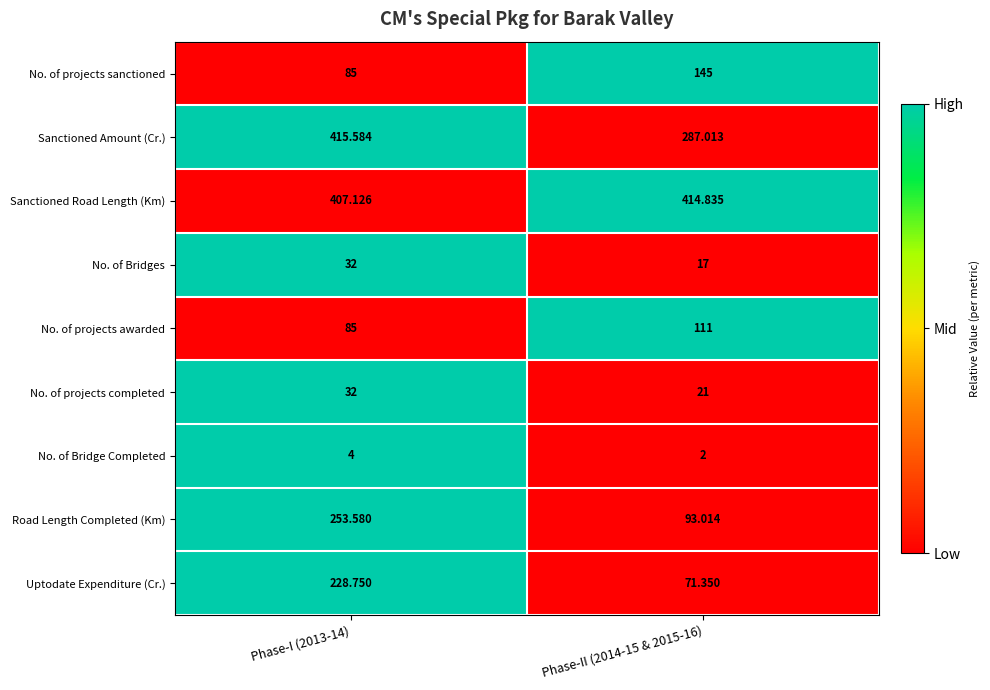

Which series has the widest spread of values?

Road Length Completed (Km)